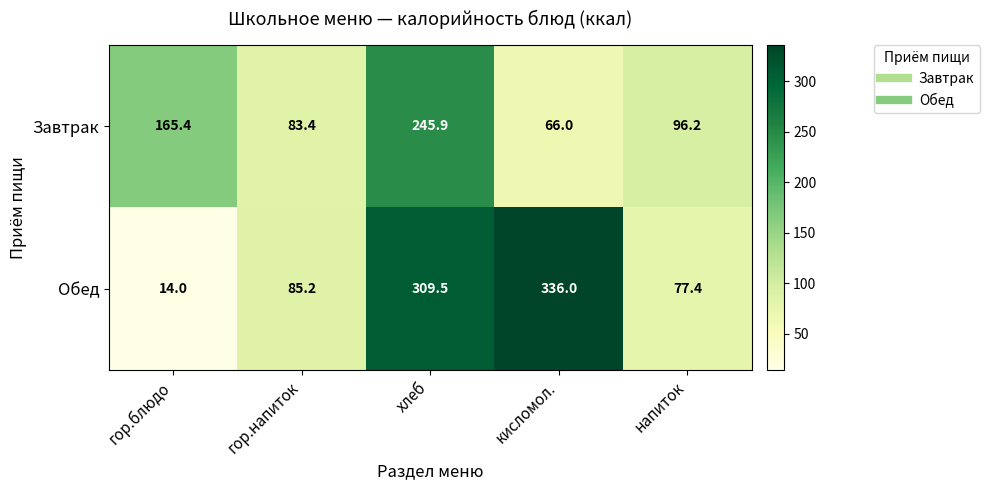

What is the sum of the Обед values at кисломол. and хлеб?

645.5